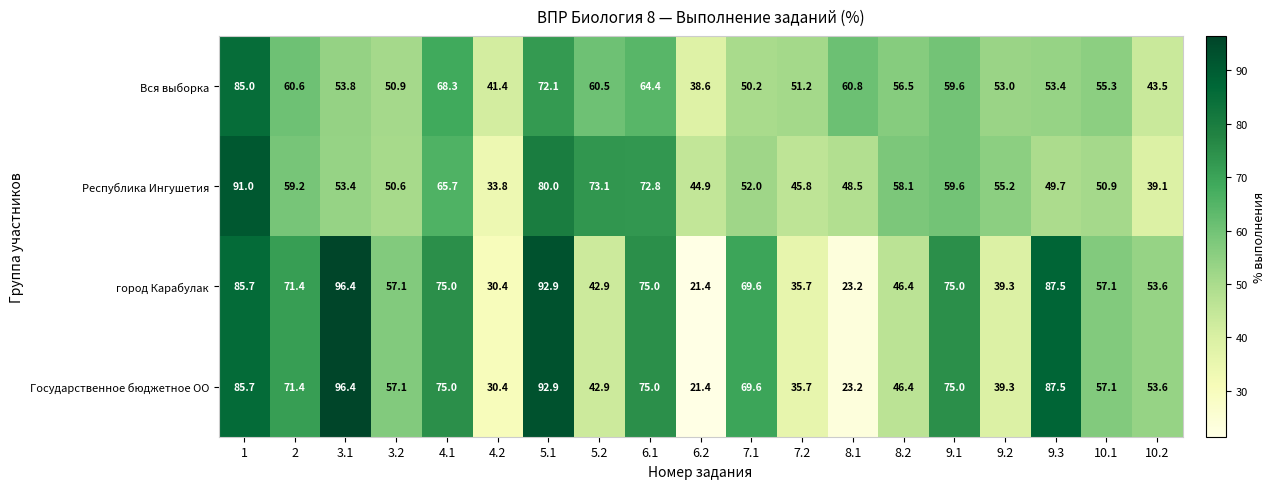

What is the spread (max minus min) of values at 10.1?

6.2